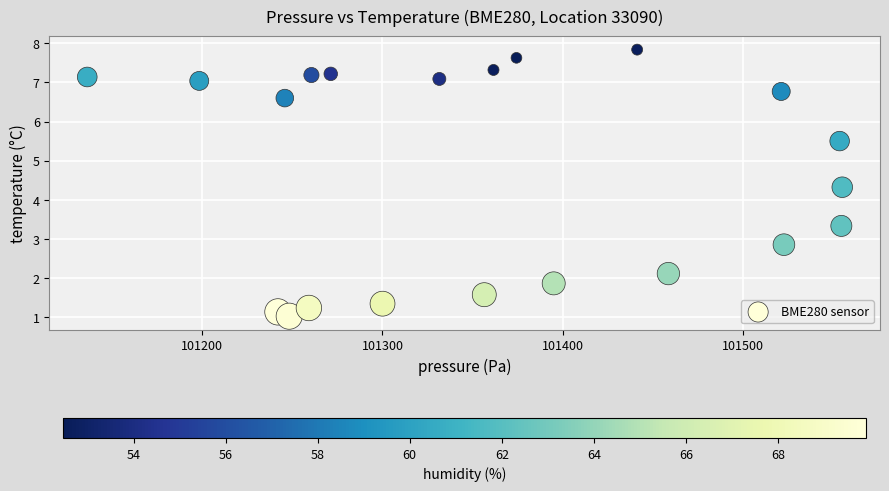

What Y value in the scatter plot is closest to 4?

4.3